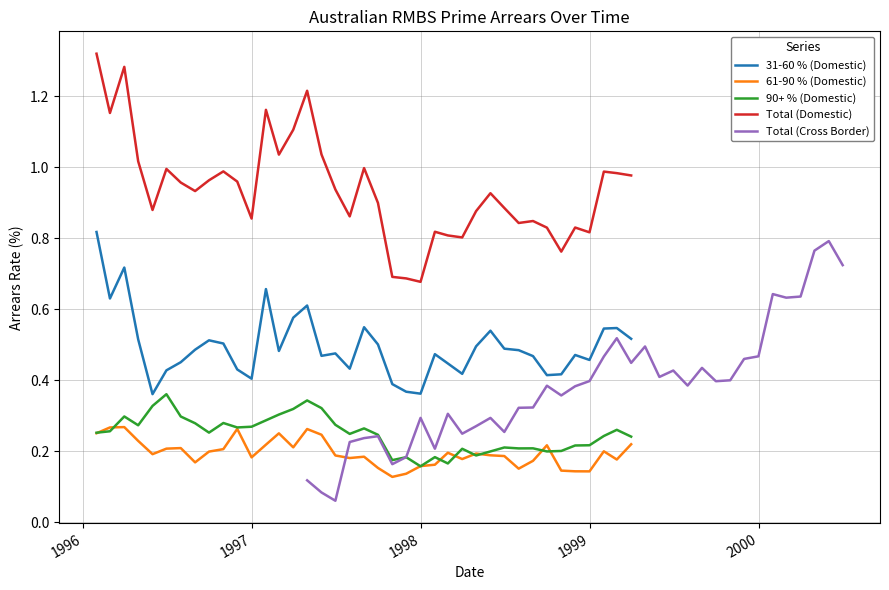

How many lines are shown in the chart?

5